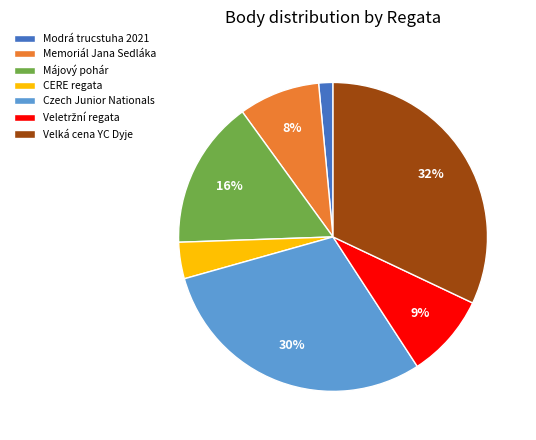

Is the sum of Májový pohár and Czech Junior Nationals greater than half?

No